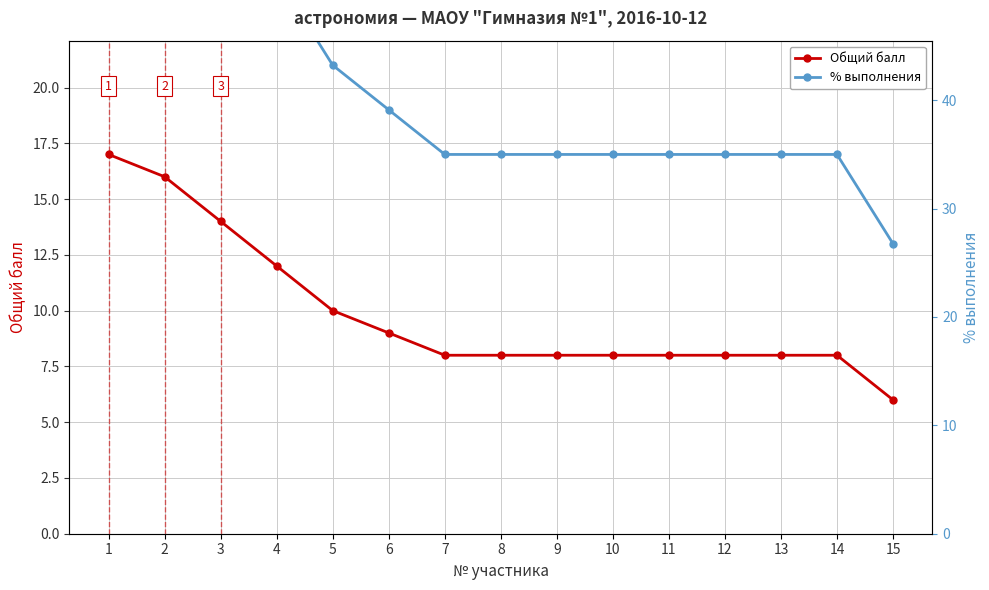

What is the total value across all series at 10?

25